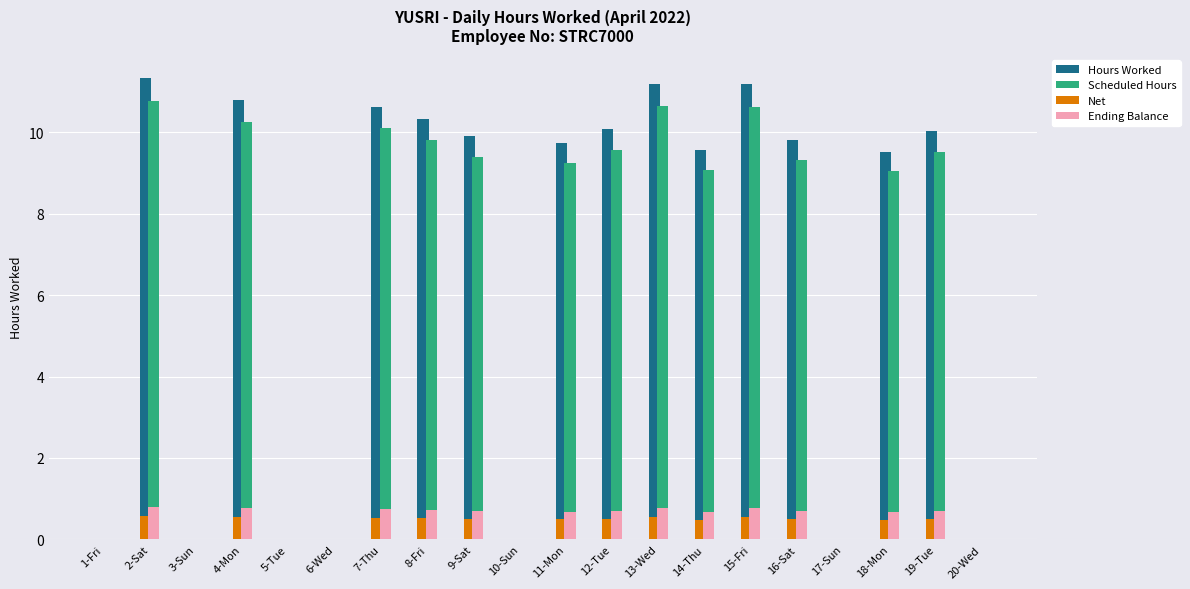

What is the greatest value displayed?

11.3